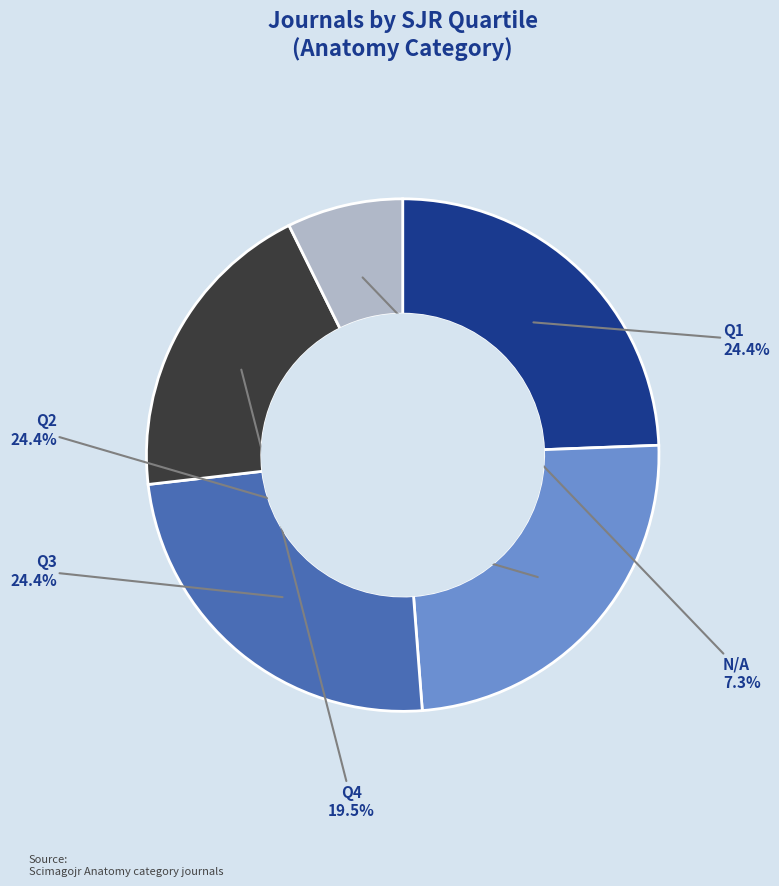

True or false: Q2 accounts for 24% of the total.

True